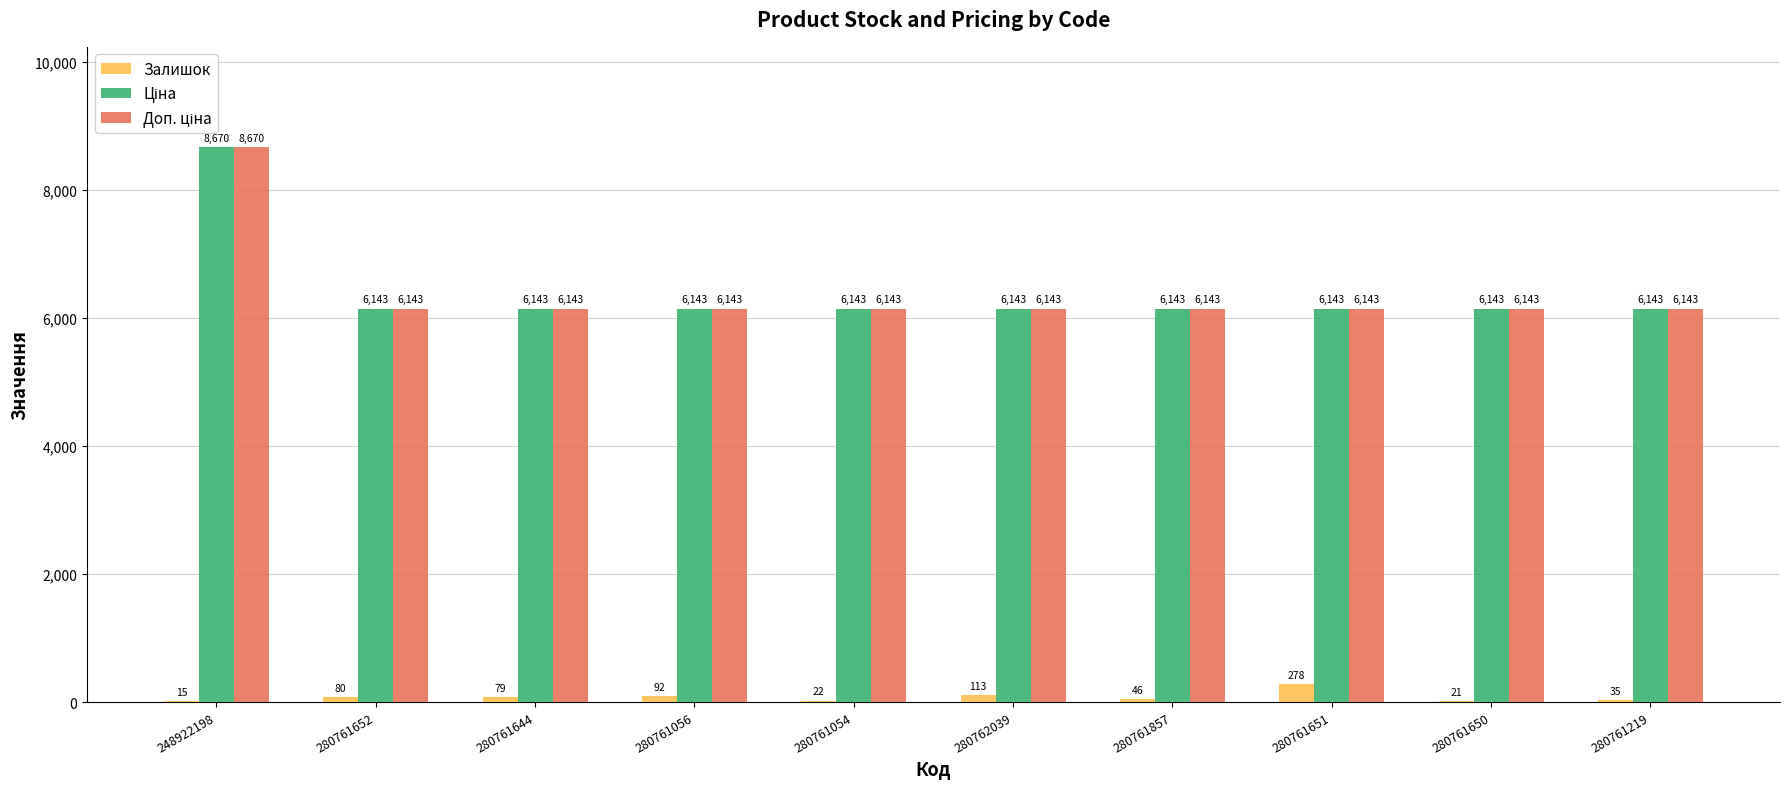

How many categories are shown in the chart?

10